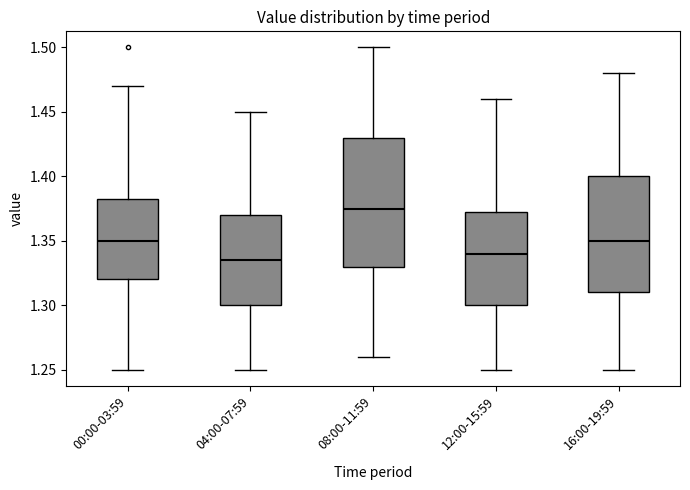

Reading left to right, read every box against the y-axis: the position of its median line, the range the box covers, and the ends of its whiskers. The values are not printed on the chart, so give them approximately, as read against the axis.

00:00-03:59: median 1.350, box 1.320 to 1.385, whiskers 1.250 to 1.470
04:00-07:59: median 1.335, box 1.300 to 1.370, whiskers 1.250 to 1.450
08:00-11:59: median 1.375, box 1.330 to 1.430, whiskers 1.260 to 1.500
12:00-15:59: median 1.340, box 1.300 to 1.375, whiskers 1.250 to 1.460
16:00-19:59: median 1.350, box 1.310 to 1.400, whiskers 1.250 to 1.480